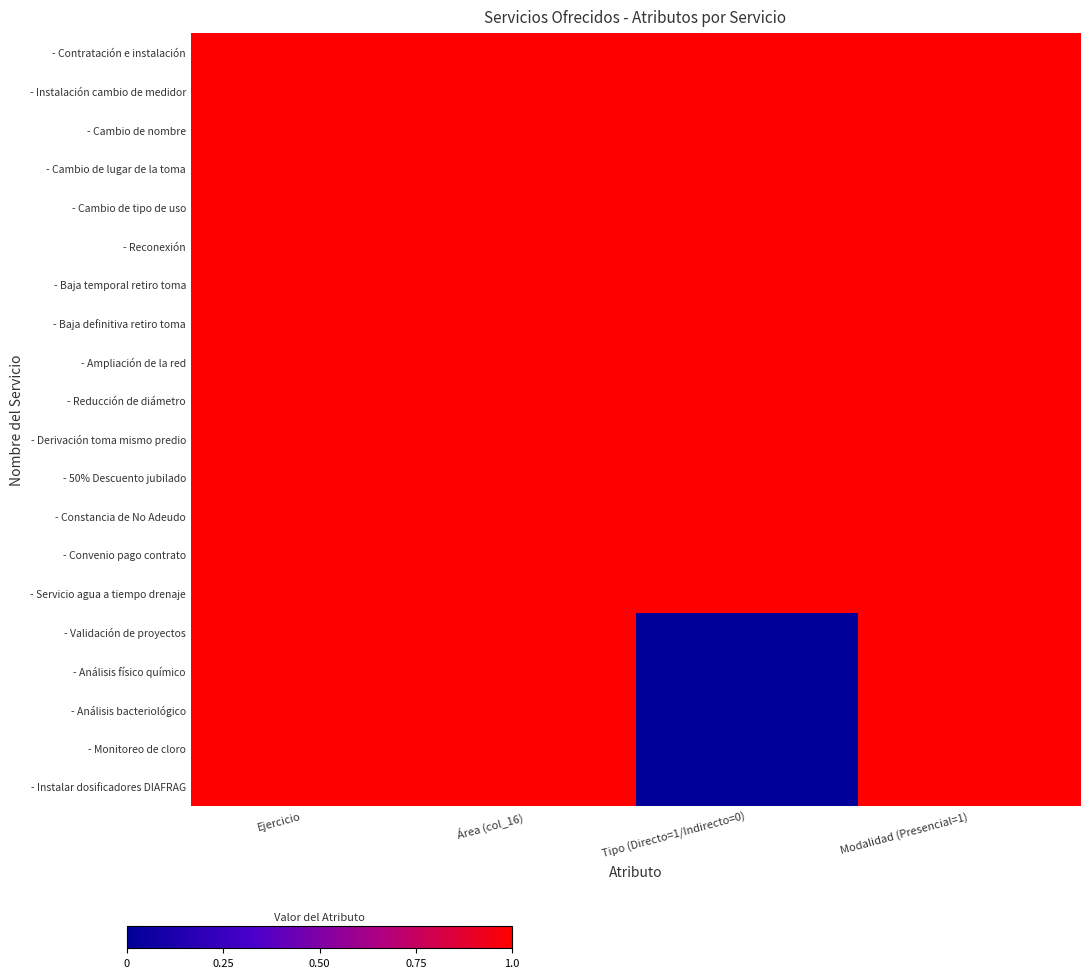

Rank the series by their maximum value, from highest to lowest.

- Contratación e instalación, - Instalación cambio de medidor, - Cambio de nombre, - Cambio de lugar de la toma, - Cambio de tipo de uso, - Reconexión, - Baja temporal retiro toma, - Baja definitiva retiro toma, - Ampliación de la red, - Reducción de diámetro, - Derivación toma mismo predio, - 50% Descuento jubilado, - Constancia de No Adeudo, - Convenio pago contrato, - Servicio agua a tiempo drenaje, - Validación de proyectos, - Análisis físico químico, - Análisis bacteriológico, - Monitoreo de cloro, - Instalar dosificadores DIAFRAG